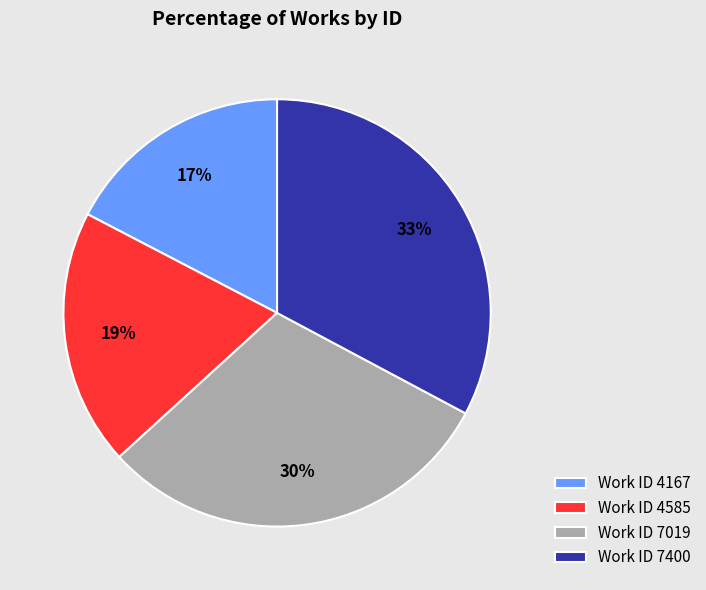

Which category has the smallest portion of the pie?

Work ID 4167